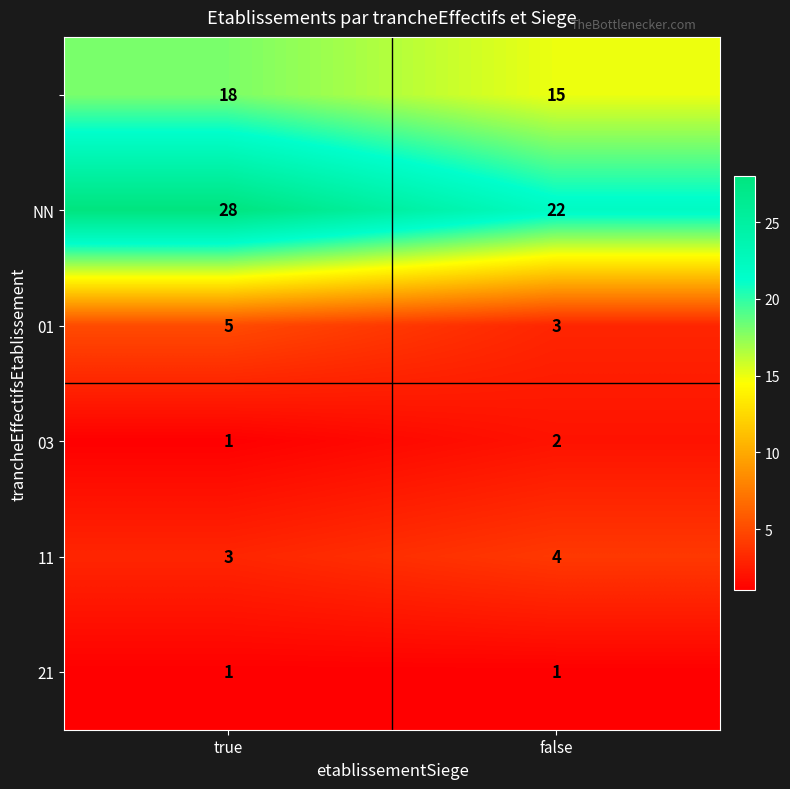

What is the total value across all series at false?

47